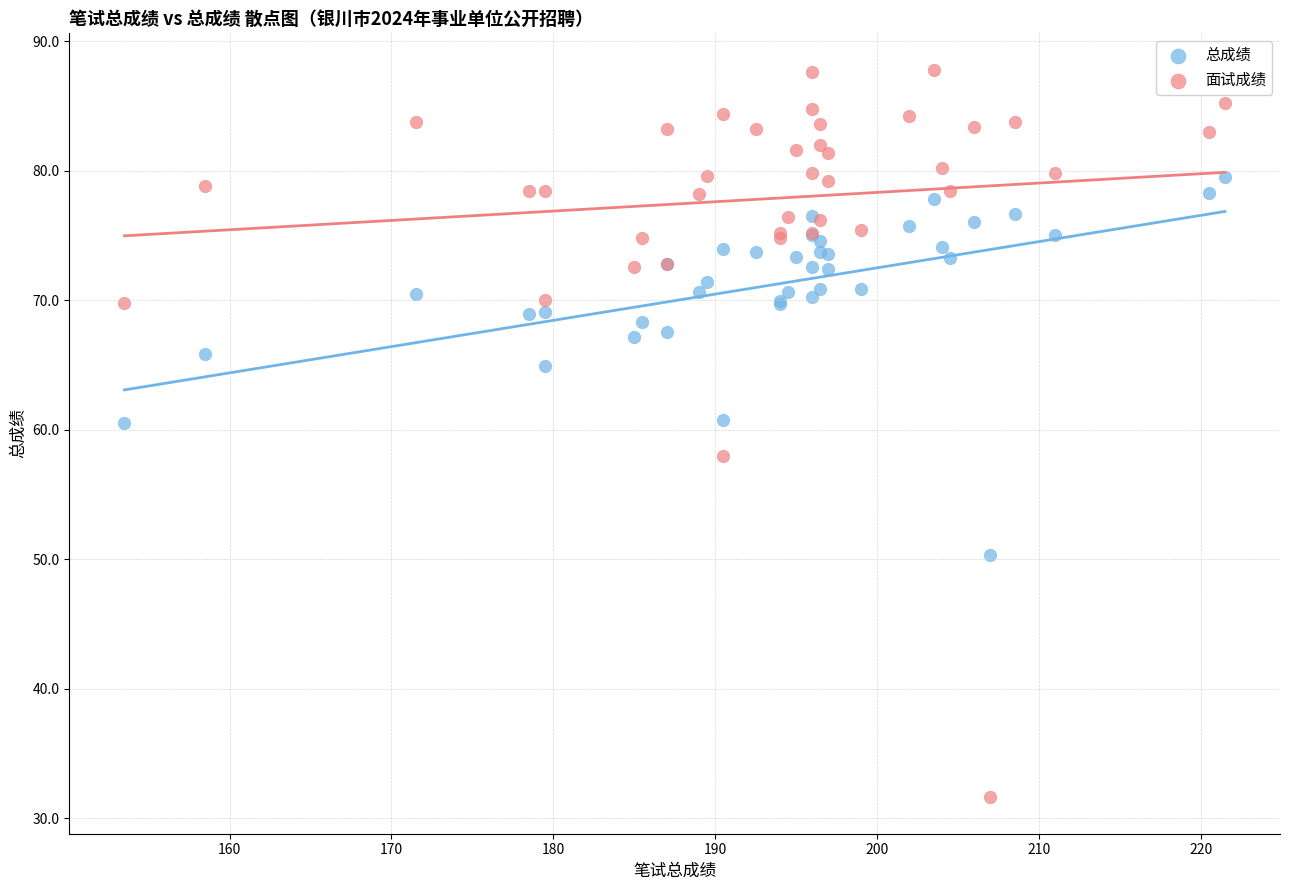

In the 总成绩 series, what Y value is closest to 64?

64.9